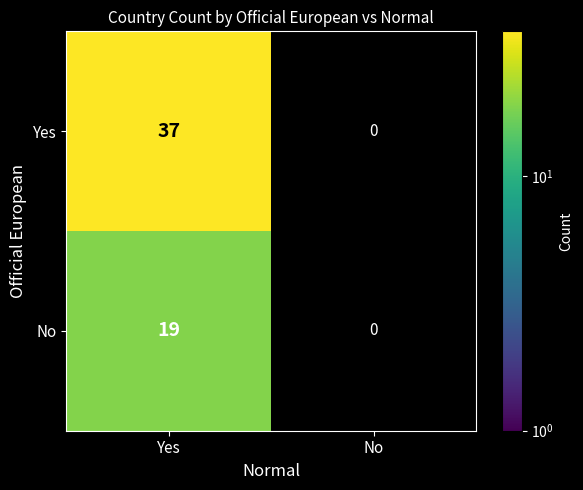

Where is No nearest to the value 9?

No